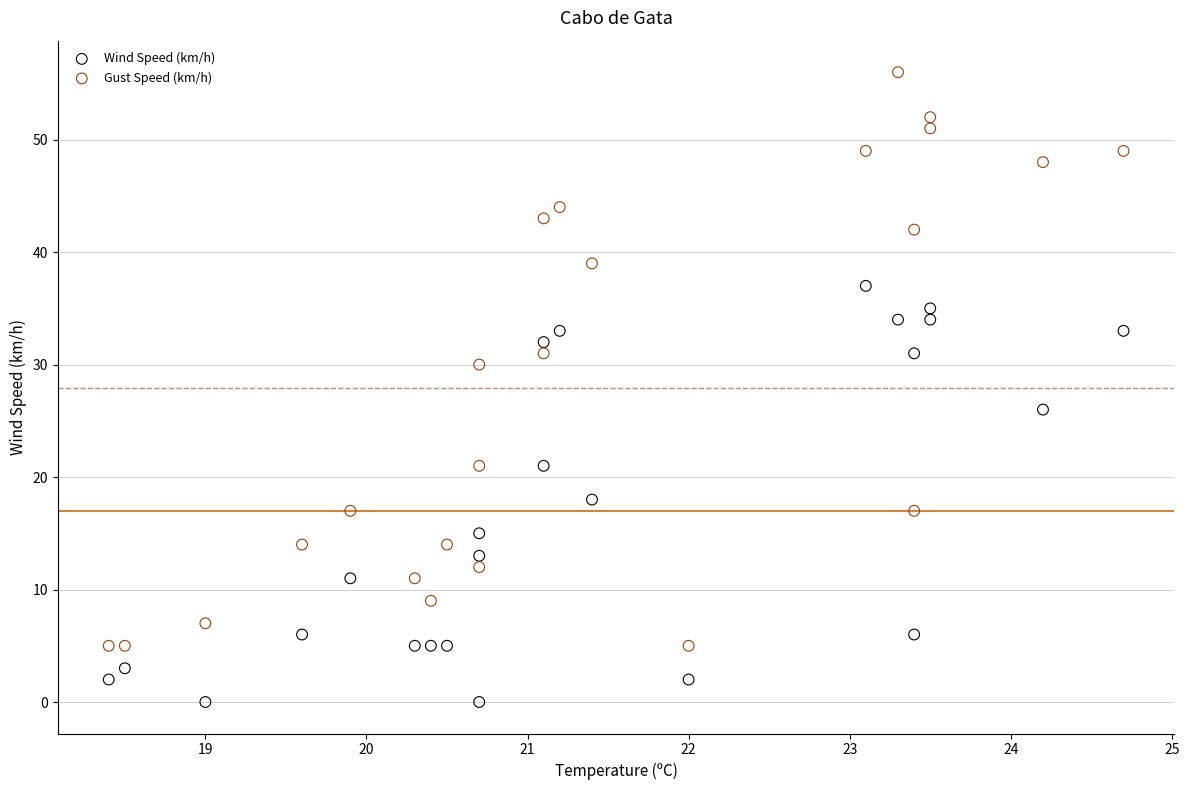

Across all data points, what is the range of Y values (max minus min)?

56